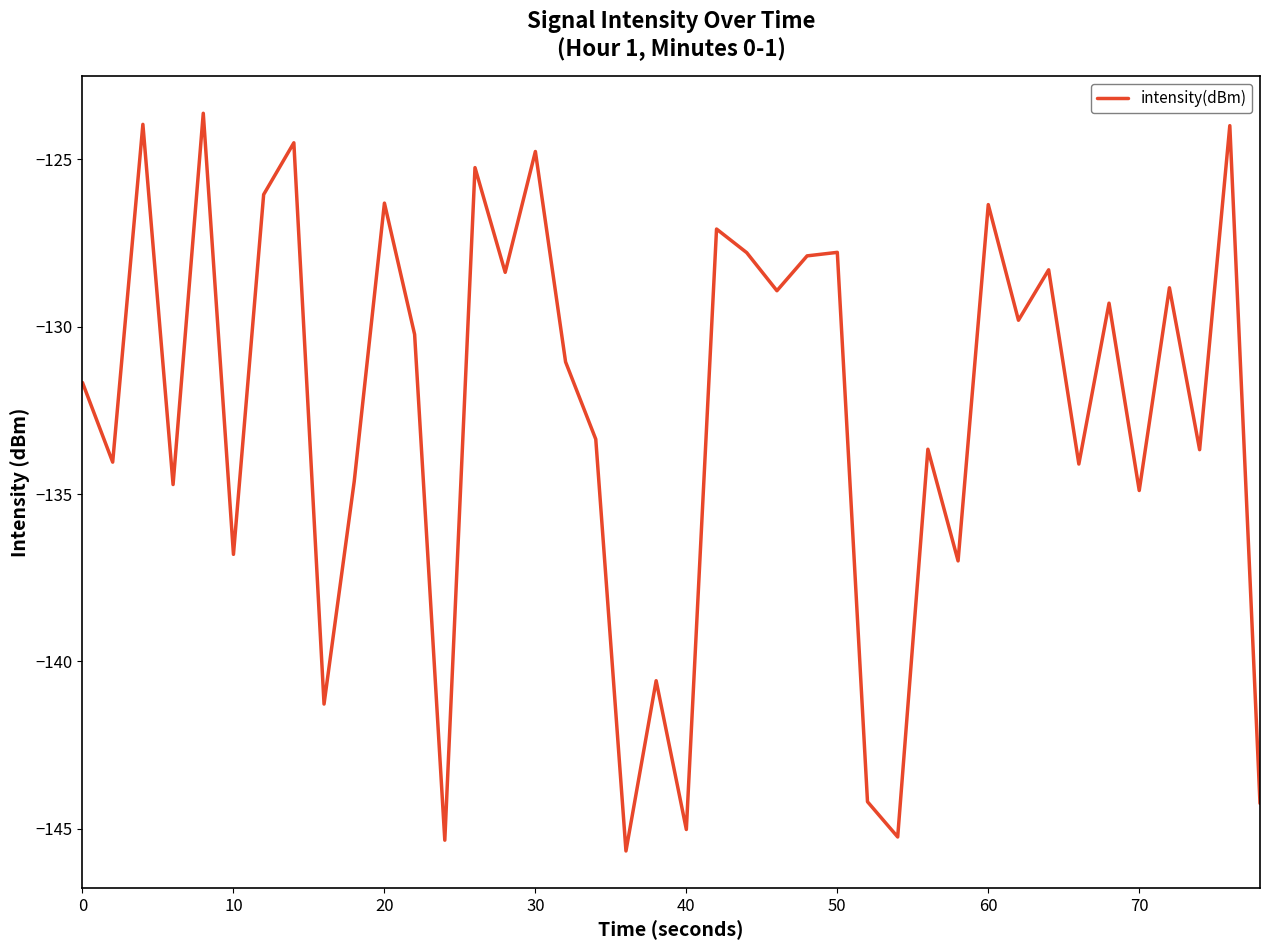

What is the maximum value shown in the chart?

-123.6